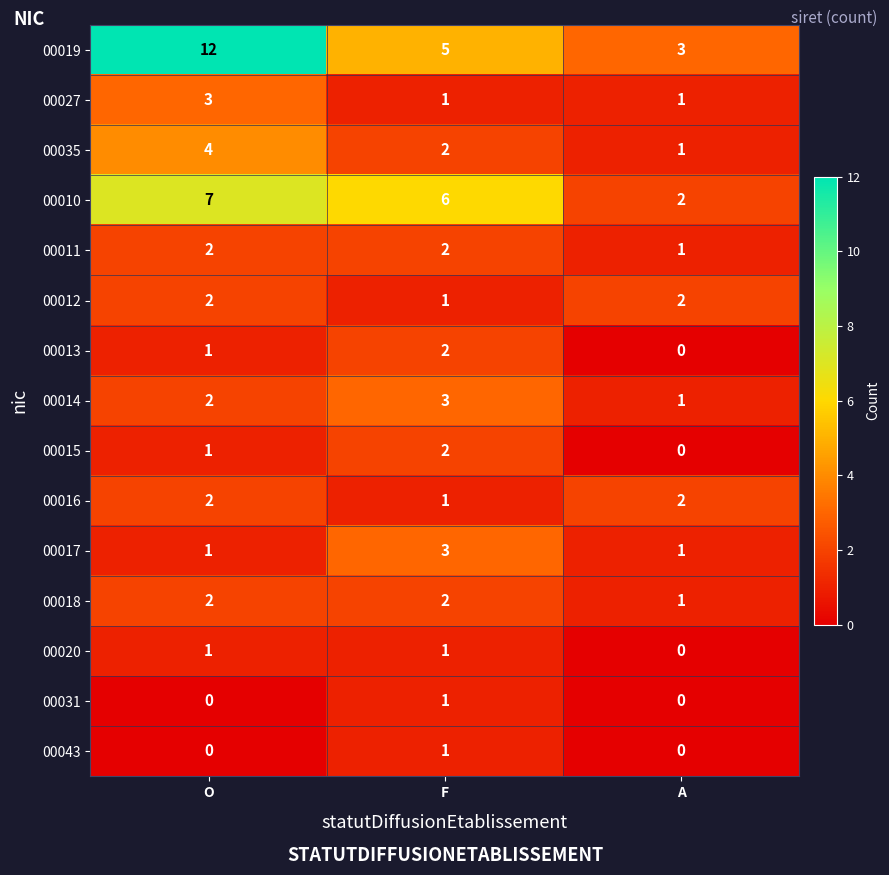

At how many categories does at least one series exceed 1?

3